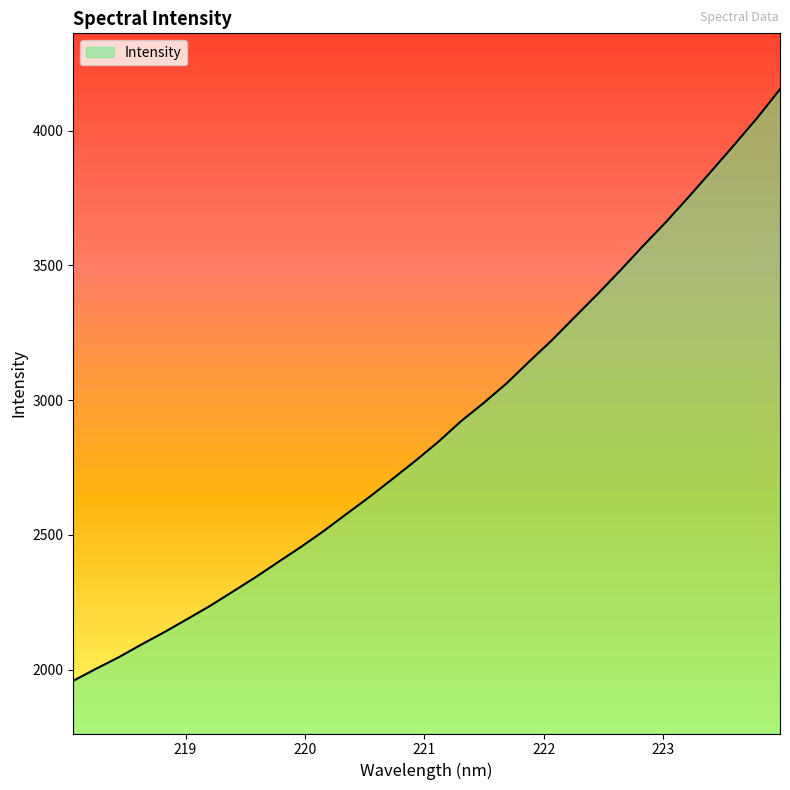

How many values exceed 2845?

16